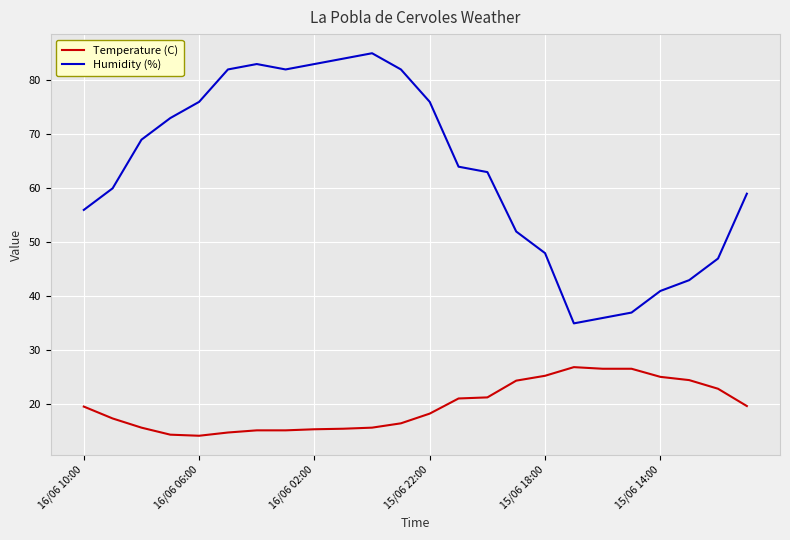

Which series has the largest total across all categories?

Humidity (%)